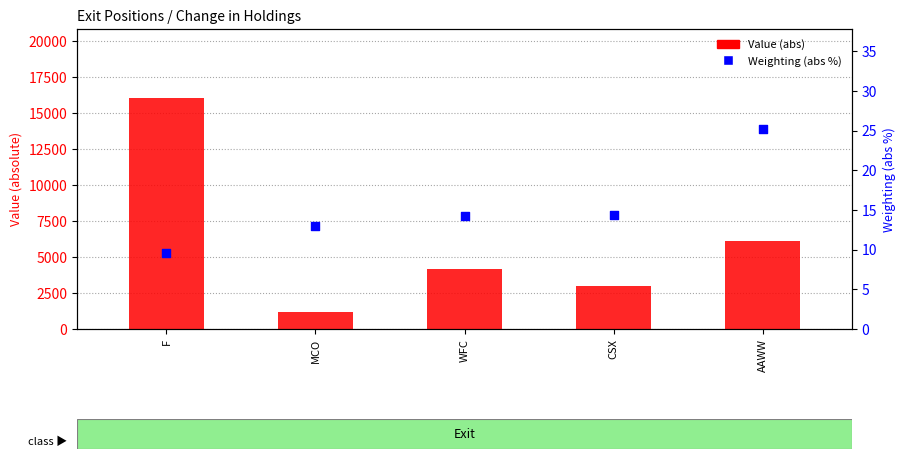

Which series contains the highest Y value?

Value (abs)